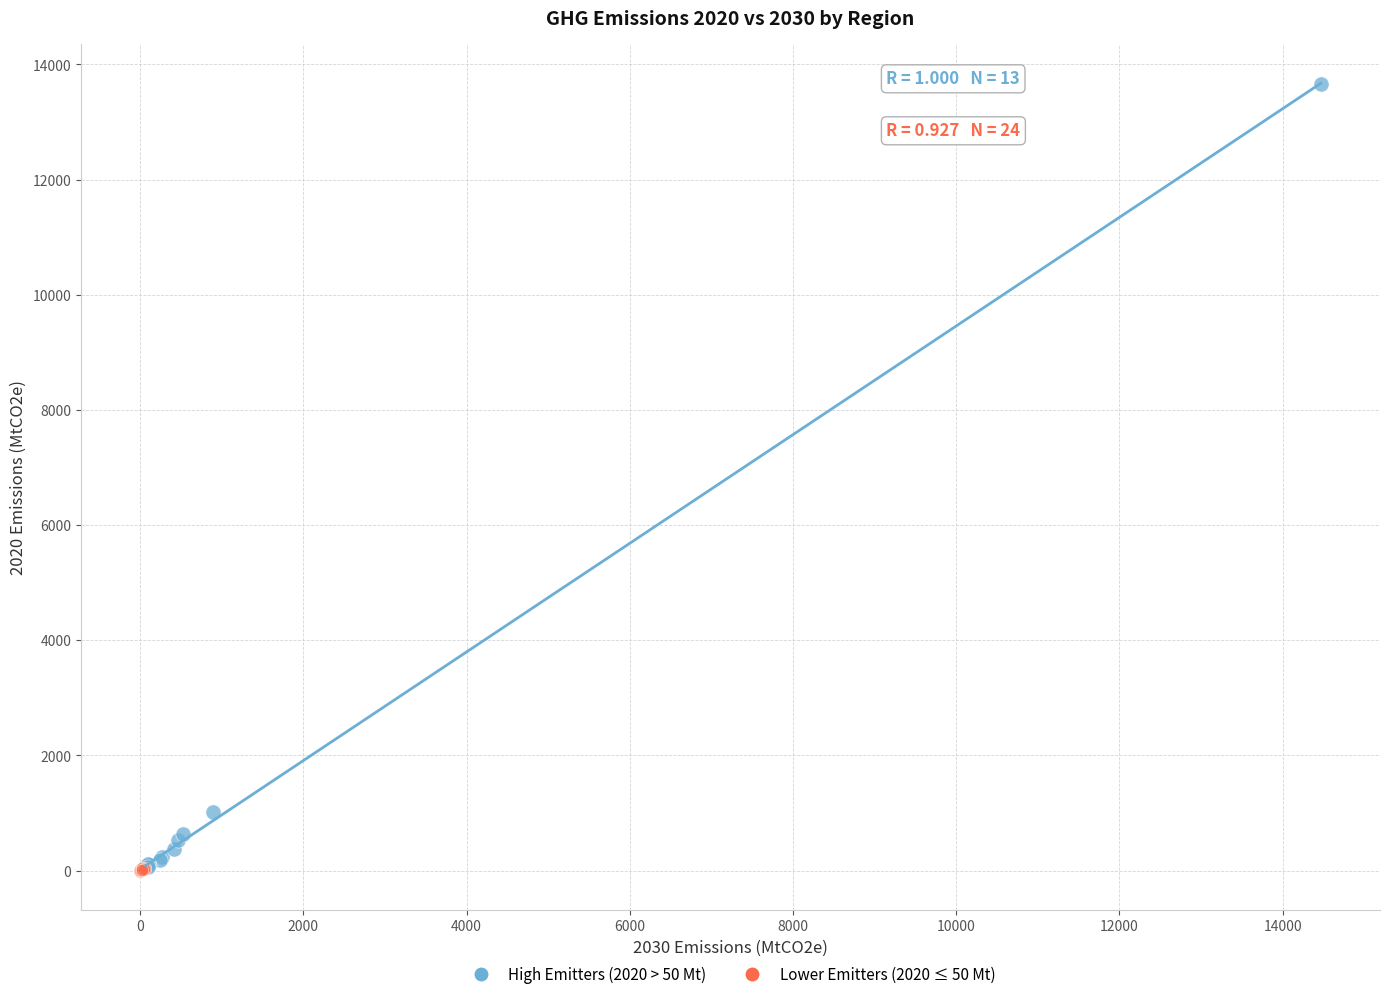

What are all the series names shown in the legend?

High Emitters (2020 > 50 Mt), Lower Emitters (2020 ≤ 50 Mt)